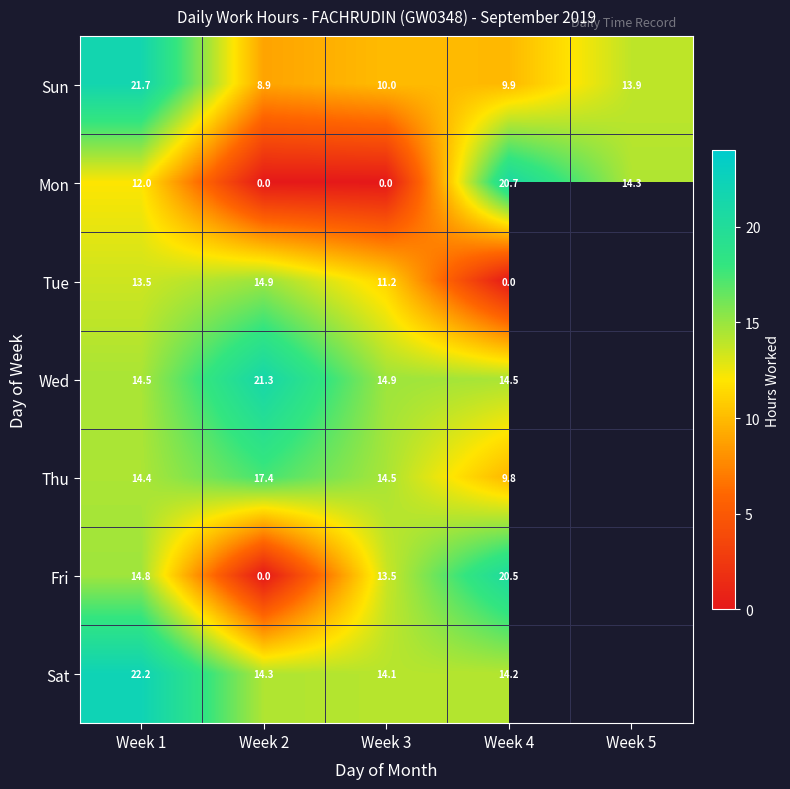

What is the highest value of the Sun series?

21.7